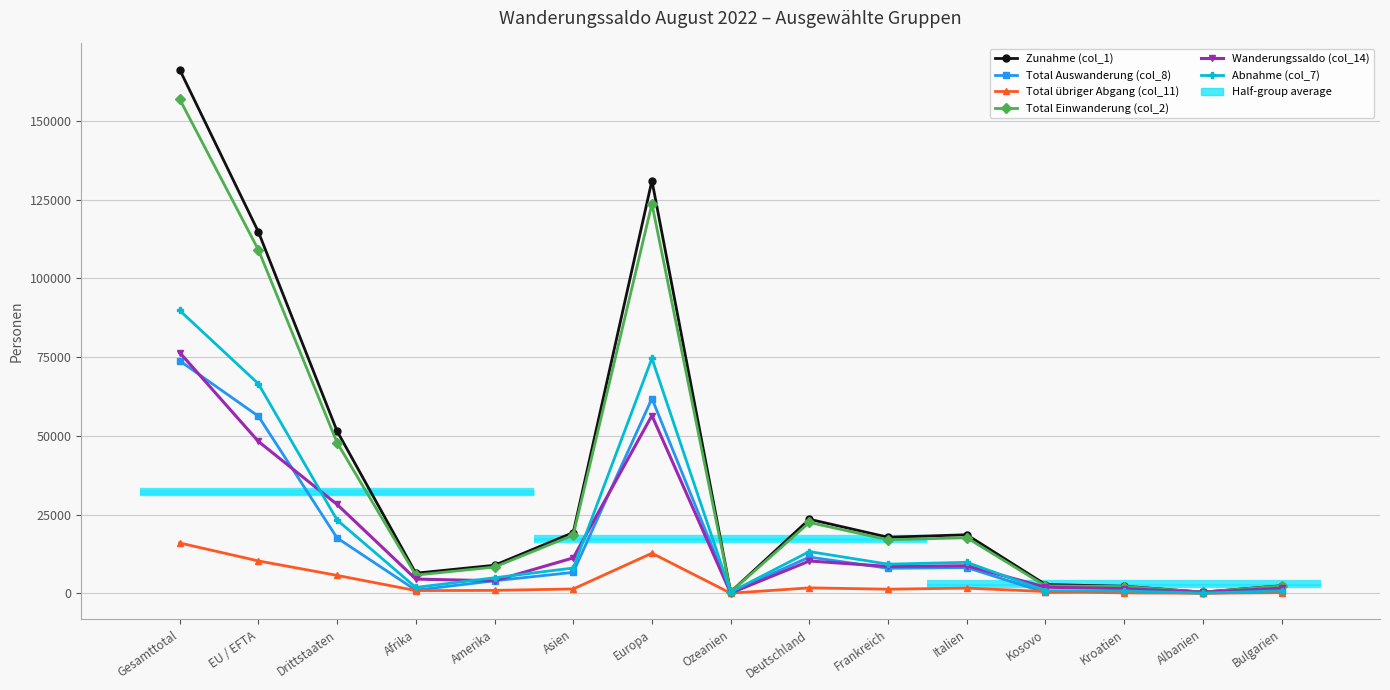

Where is Abnahme (col_7) nearest to the value 44962?

EU / EFTA